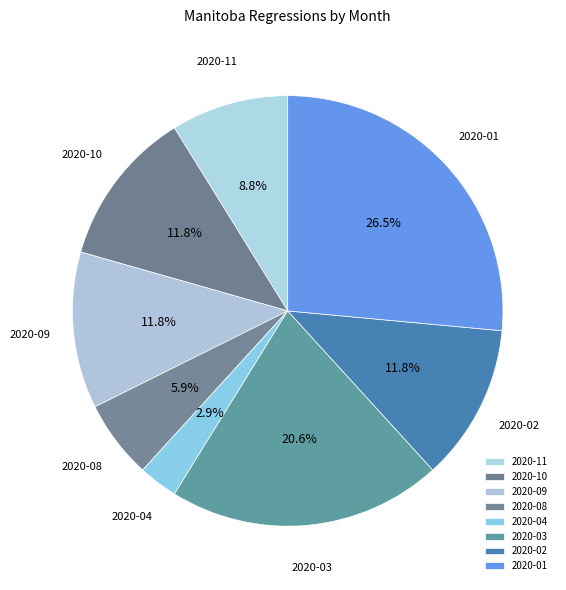

To the nearest percent, what percentage of the pie is 2020-03?

21%